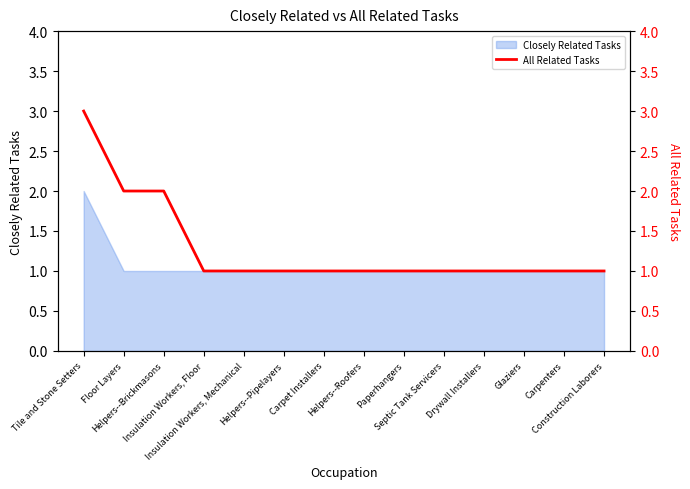

What is the difference between the maximum and minimum values?

2